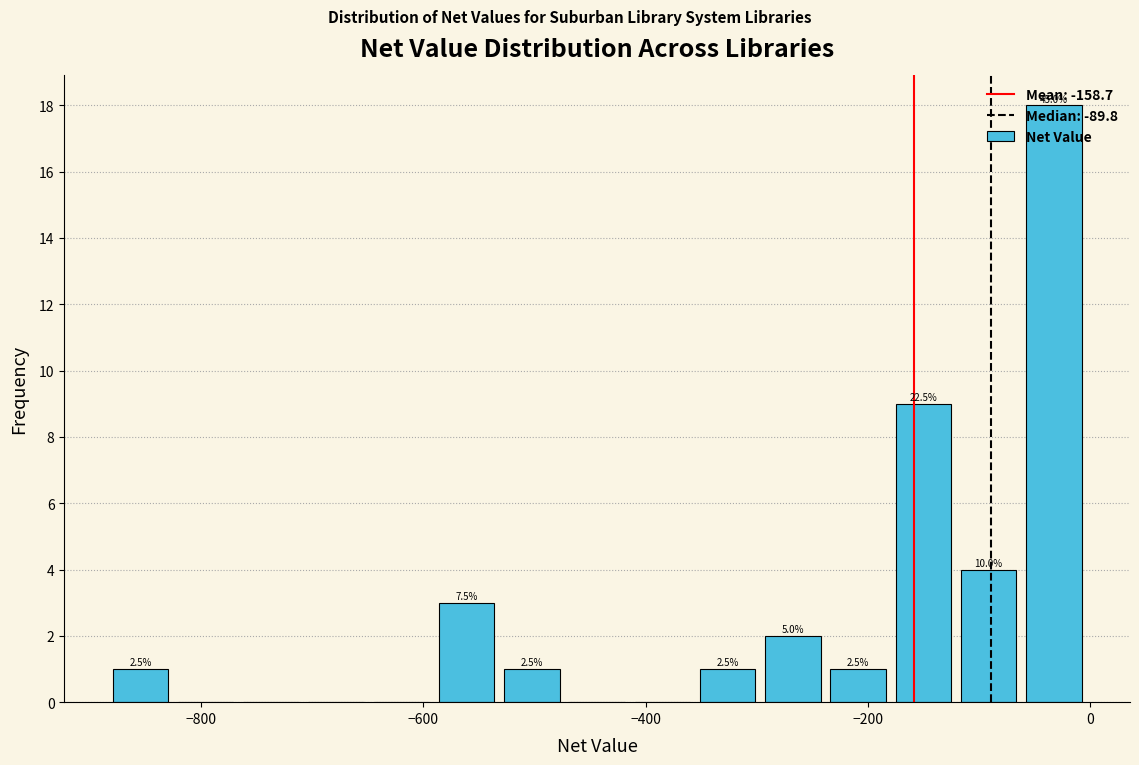

Read against the x-axis, roughly where is the centre of the tallest bar?

-40